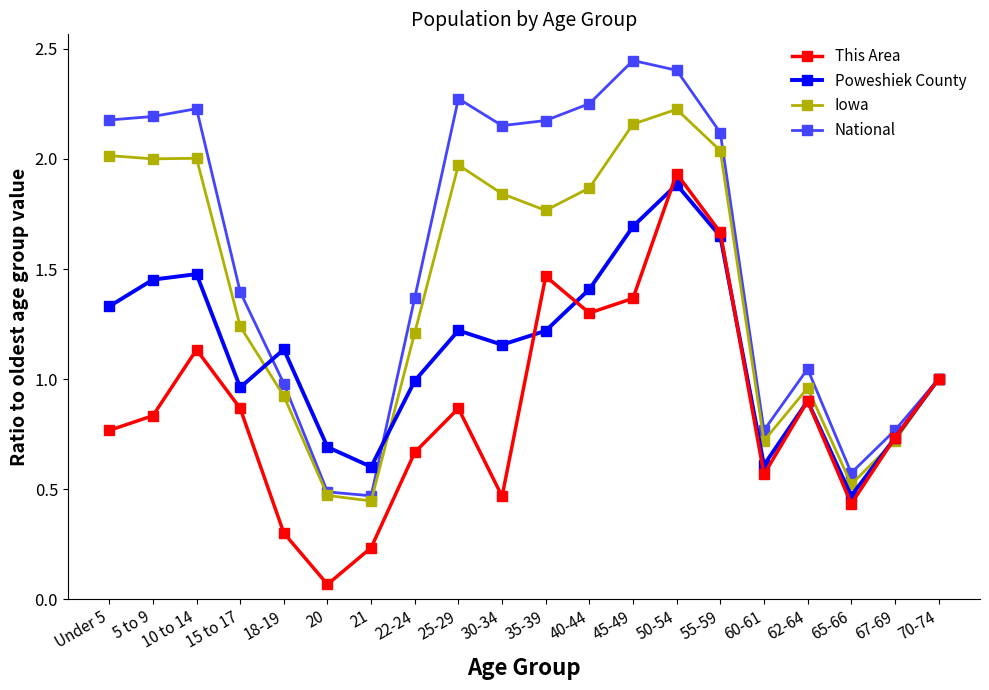

Which series changed the most between Under 5 and 62-64?

National